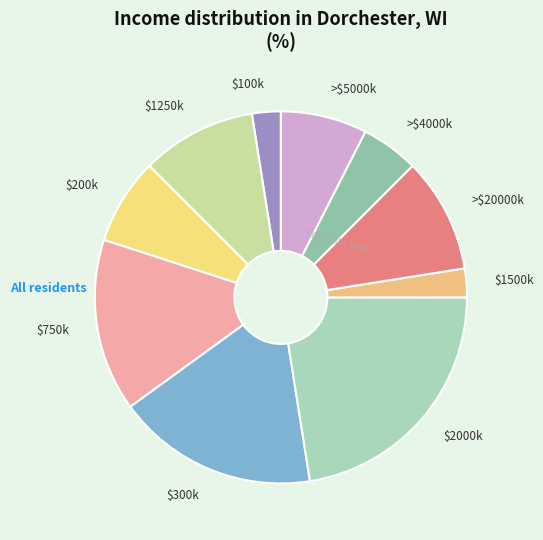

Does $750k represent more than half of the total?

No